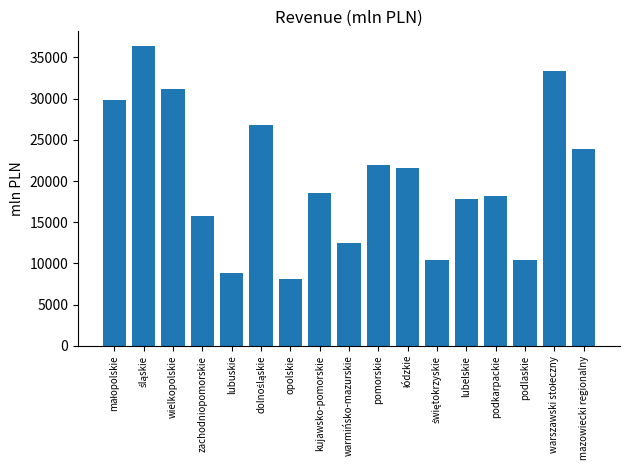

What is the sum of all values?

345673.0